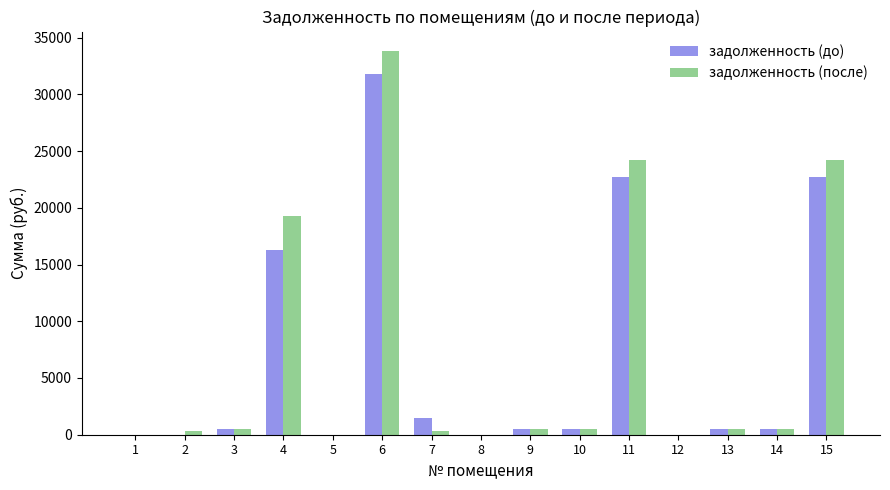

True or false: задолженность (после) has a value of 486.1 at 9.

True